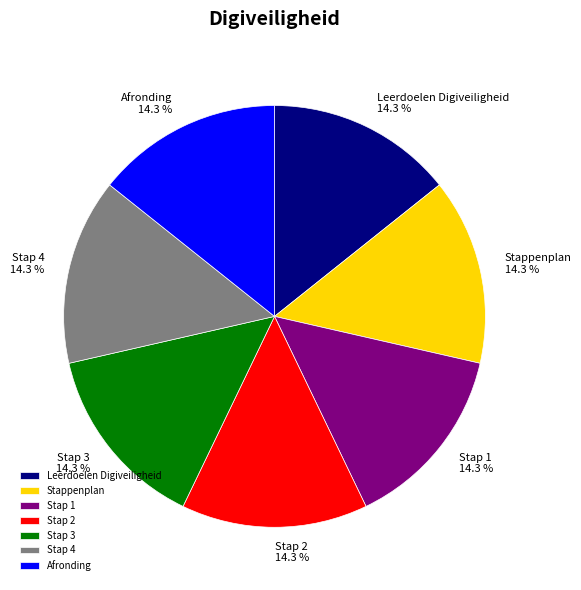

To the nearest percent, what percentage of the pie is Stap 3?

14%